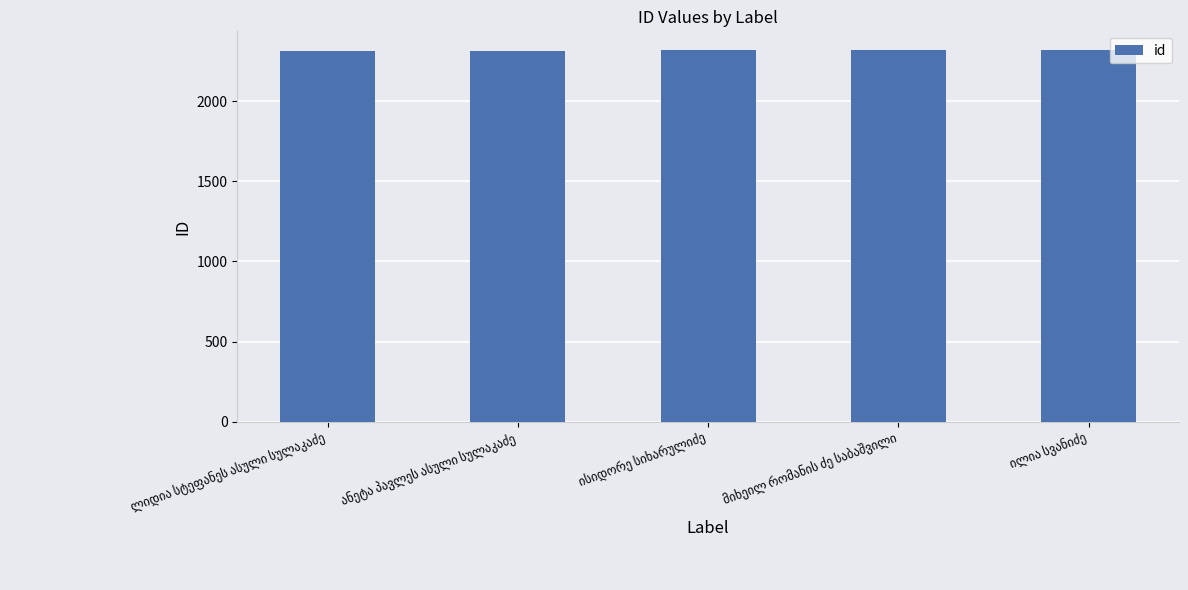

What is the minimum value shown in the chart?

2316